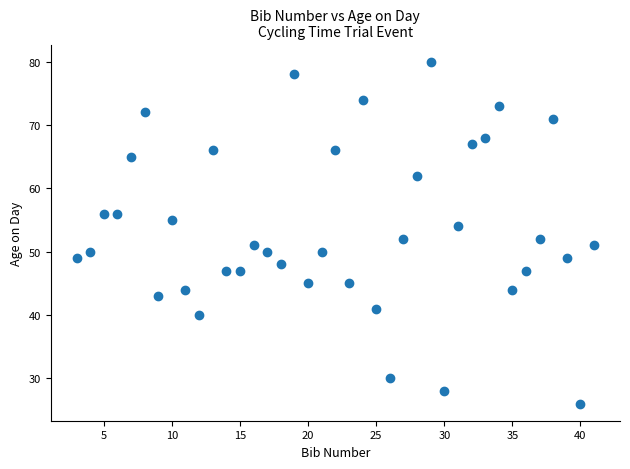

What is the range of X values (max minus min)?

38